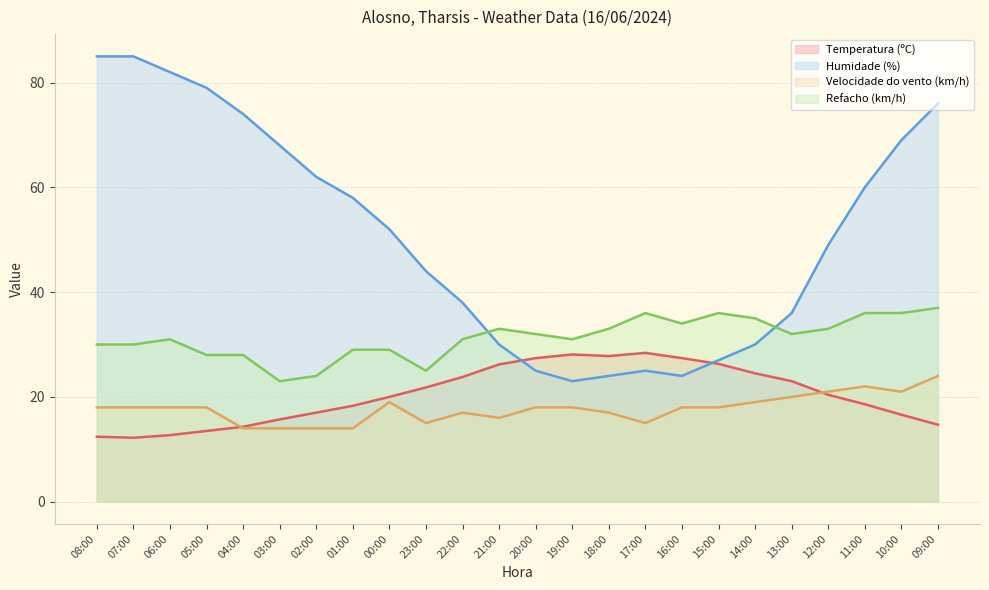

Which category has the highest value across all series?

08:00